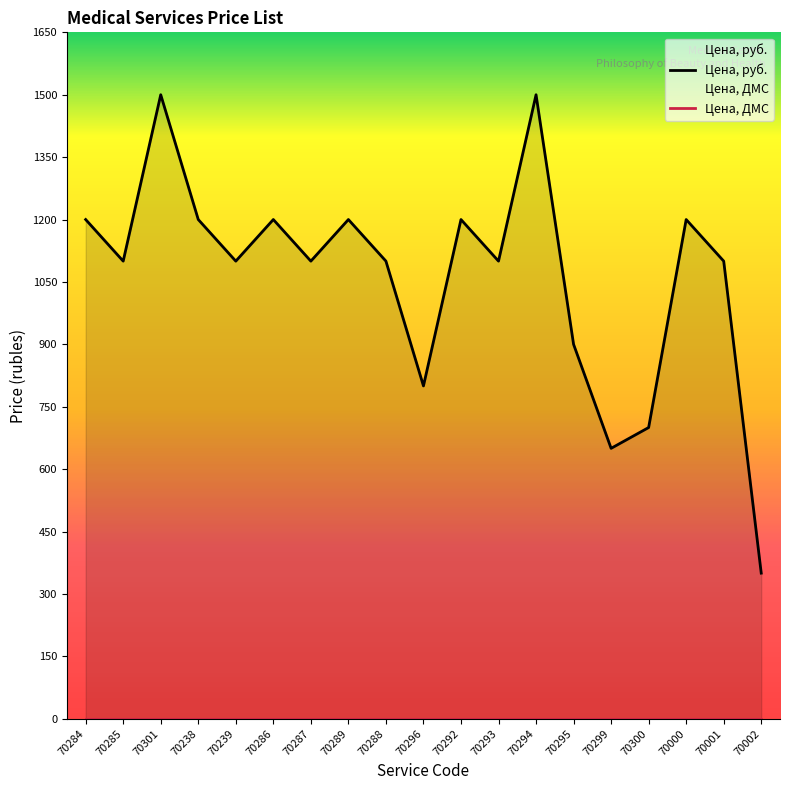

Where is the first local minimum?

70285